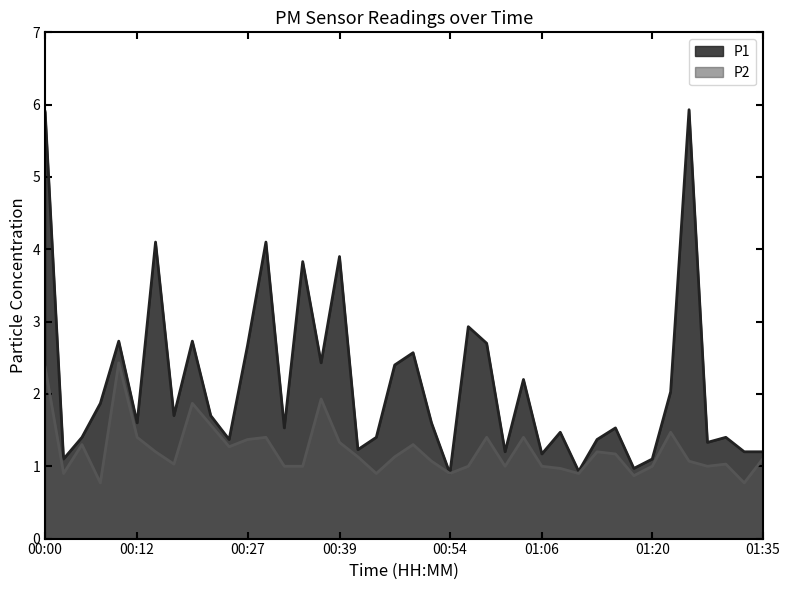

What is the approximate value of P2 at 00:46?

1.1